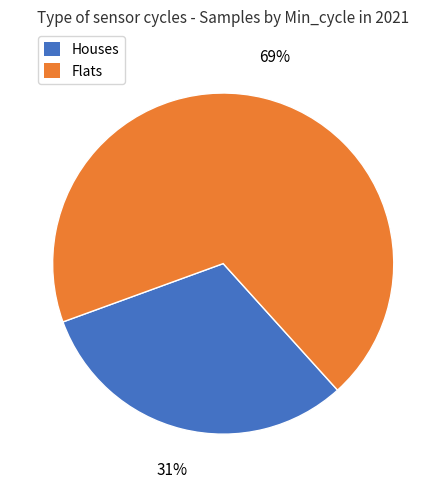

What is the smallest slice in the pie chart?

Houses